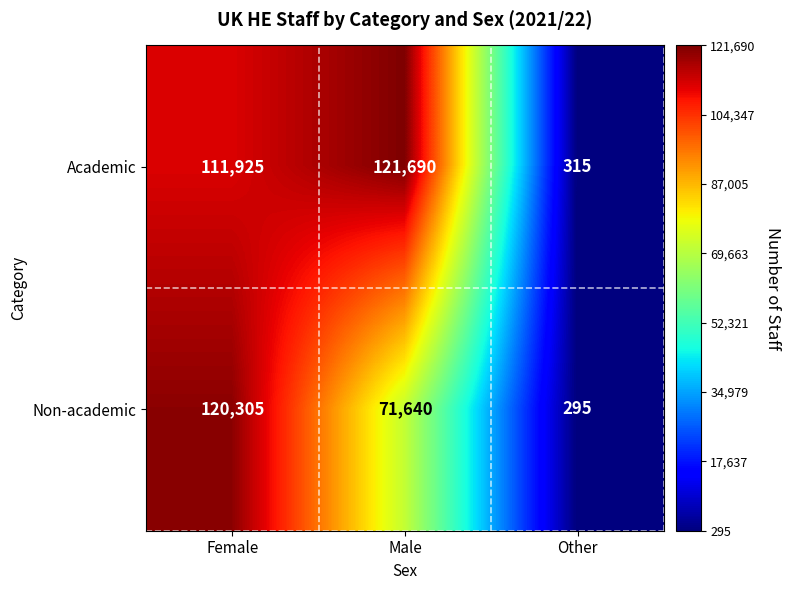

What is the total value across all series at Other?

610